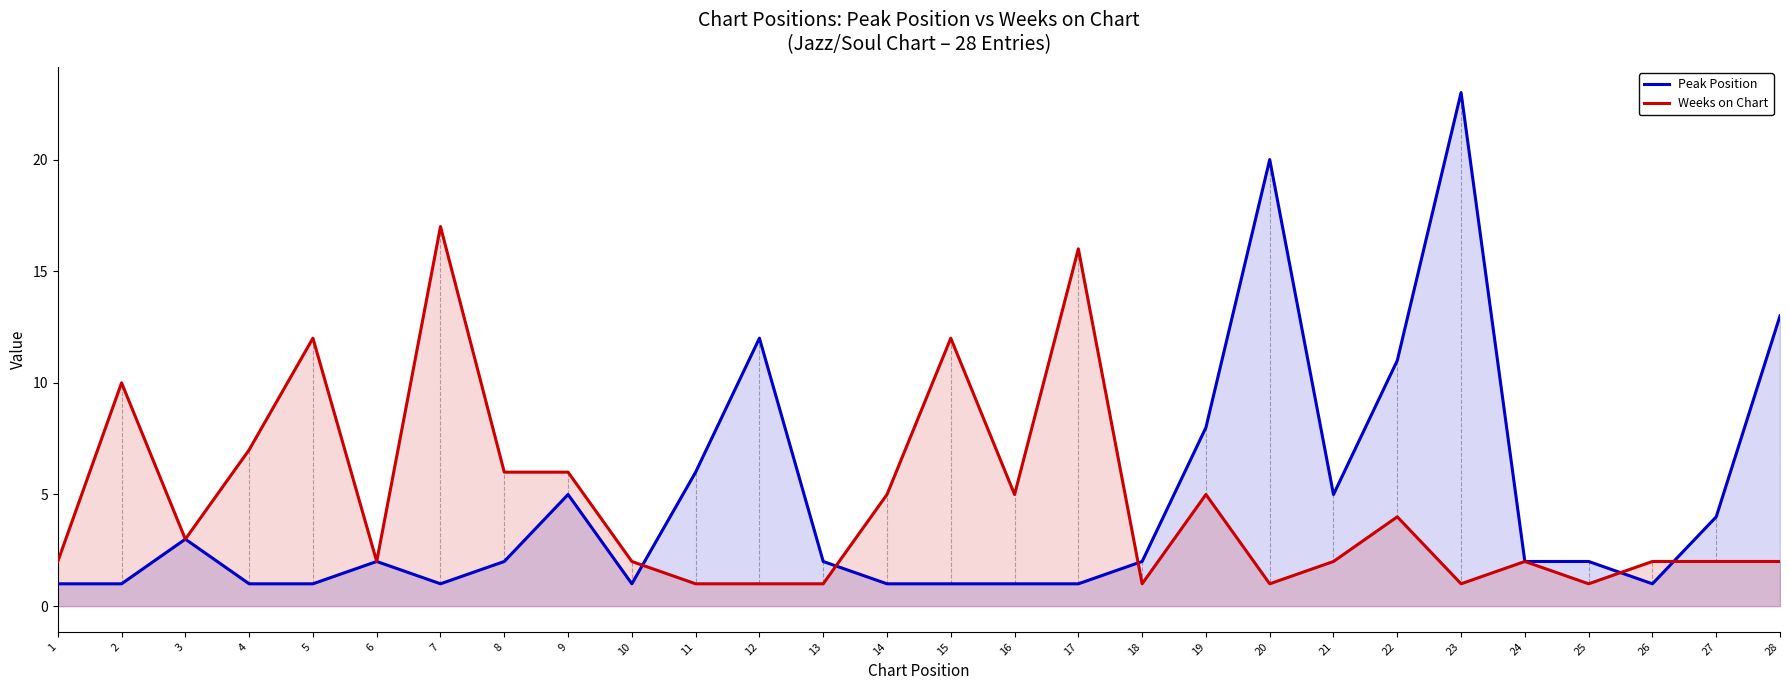

Where is the first local maximum for Peak Position?

3